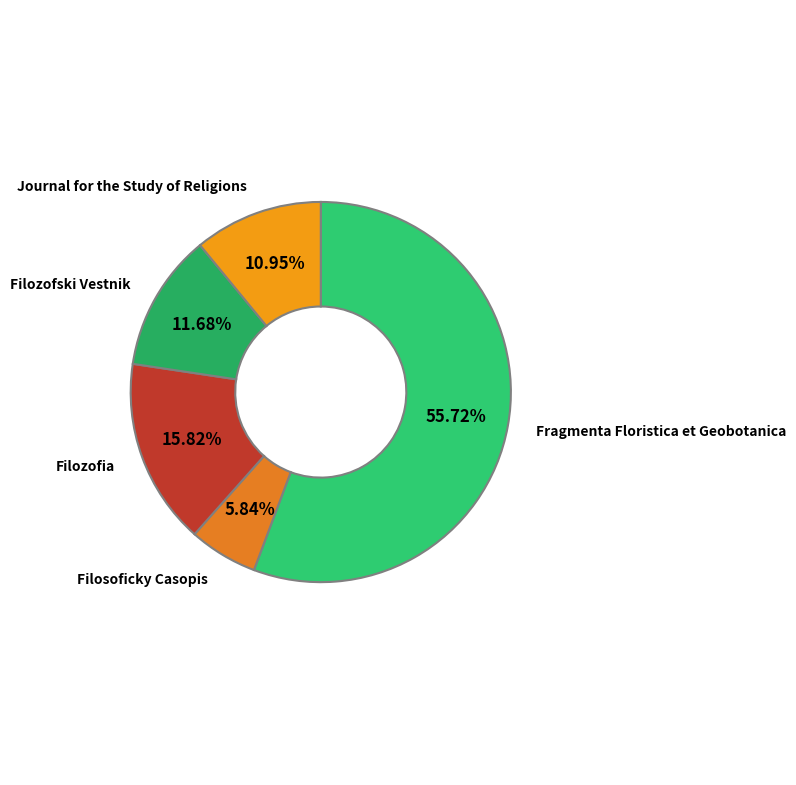

Which slice is the largest?

Fragmenta Floristica et Geobotanica